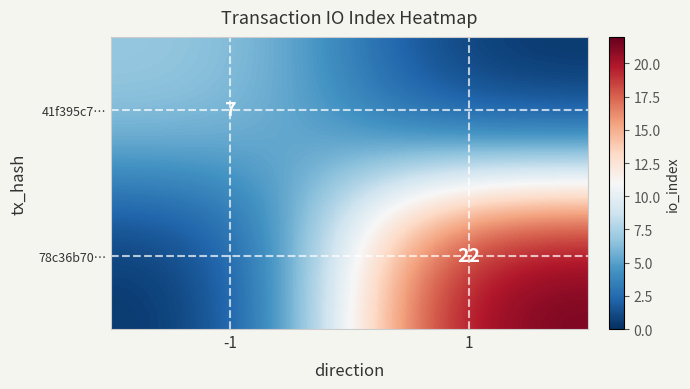

Is the value of 78c36b70… at 1 greater than the value of 41f395c7… at -1?

Yes